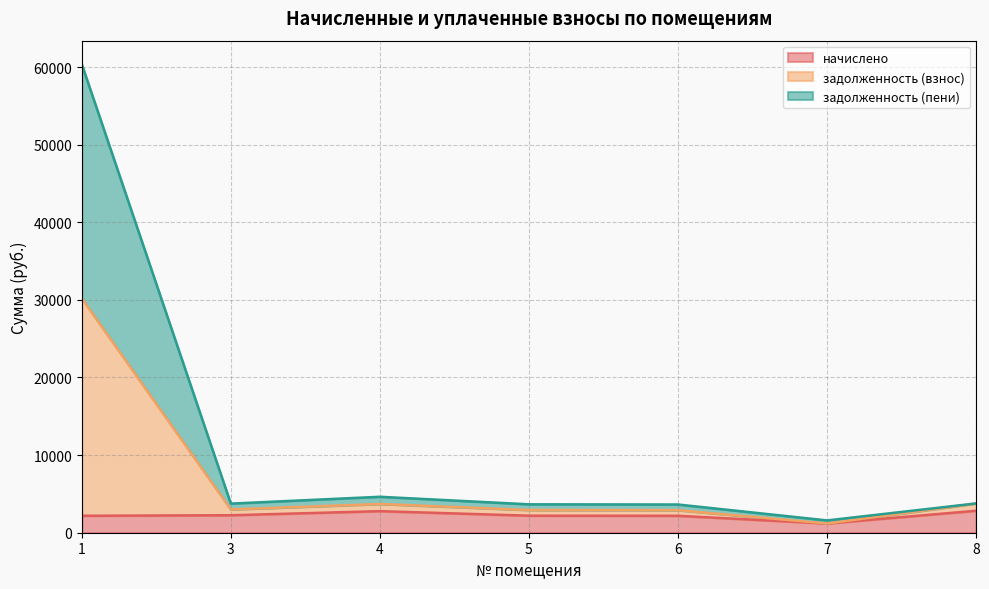

Between 3 and 6, which is larger?

3